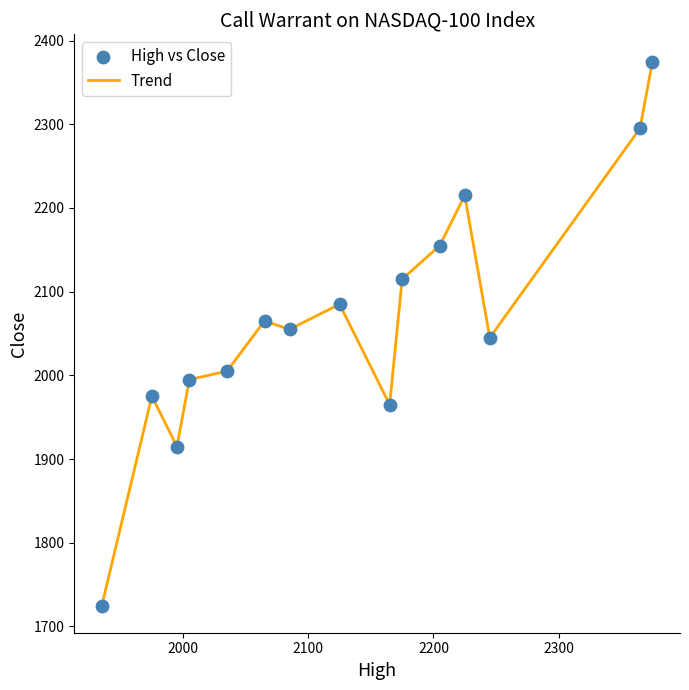

What is the difference between the maximum and minimum values?

650